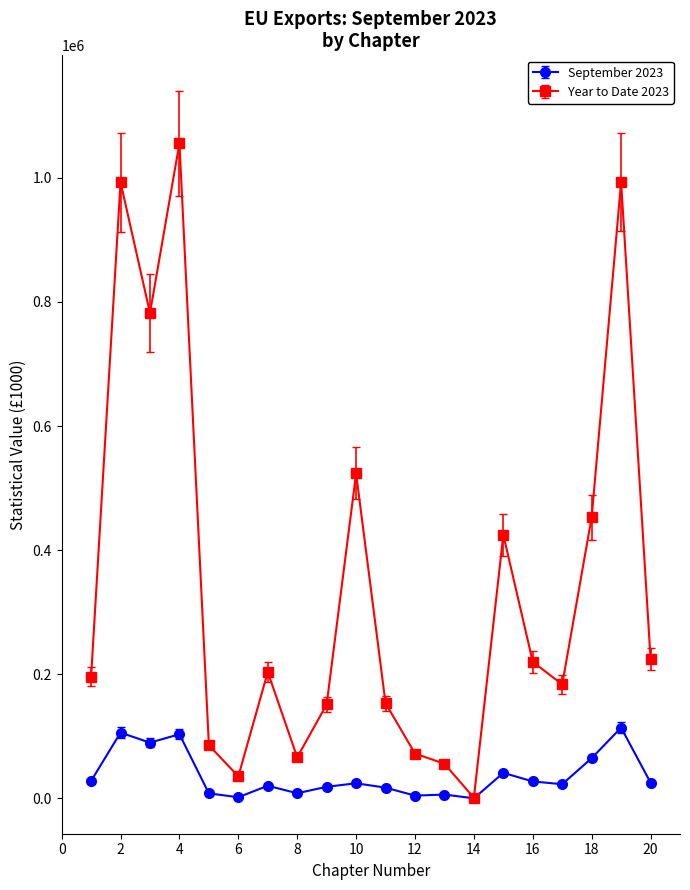

True or false: September 2023 has more than 0 points higher than both neighbors.

True